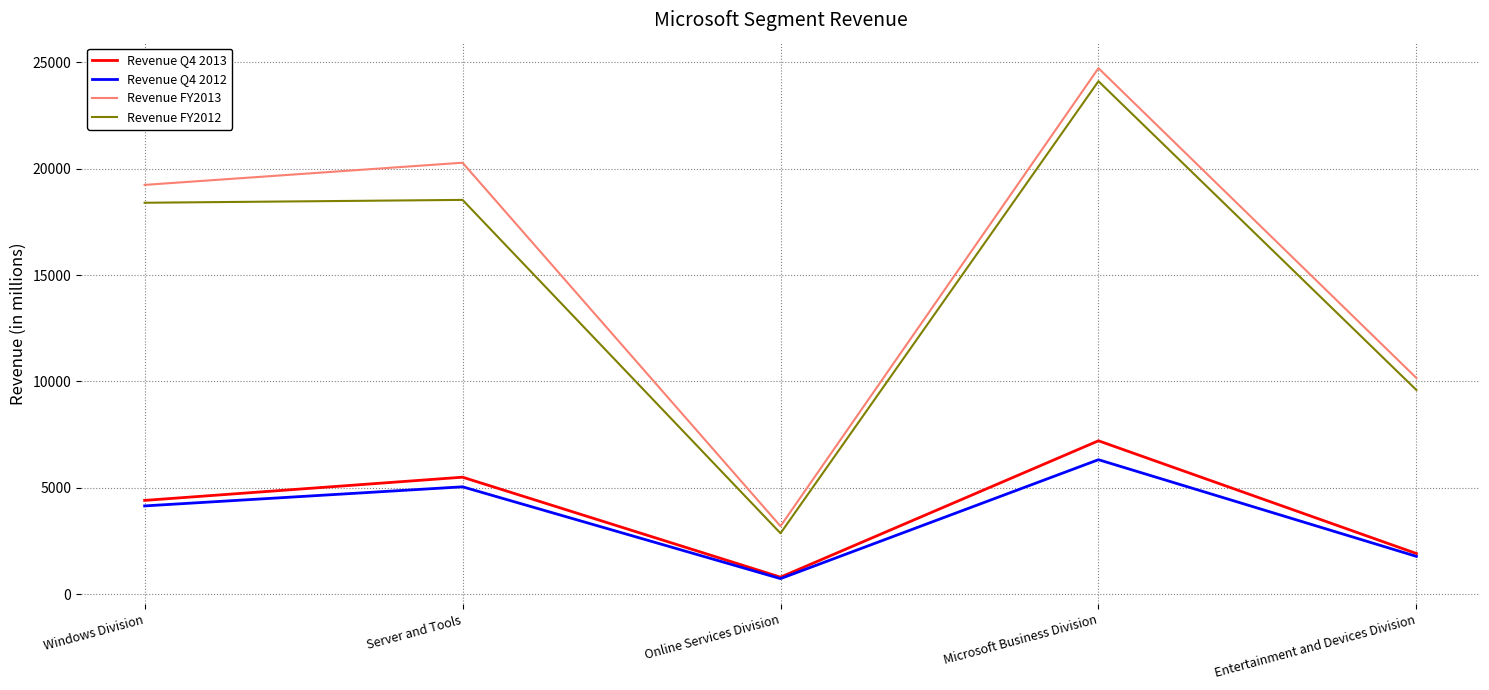

At which category is the sum across all series the highest?

Microsoft Business Division